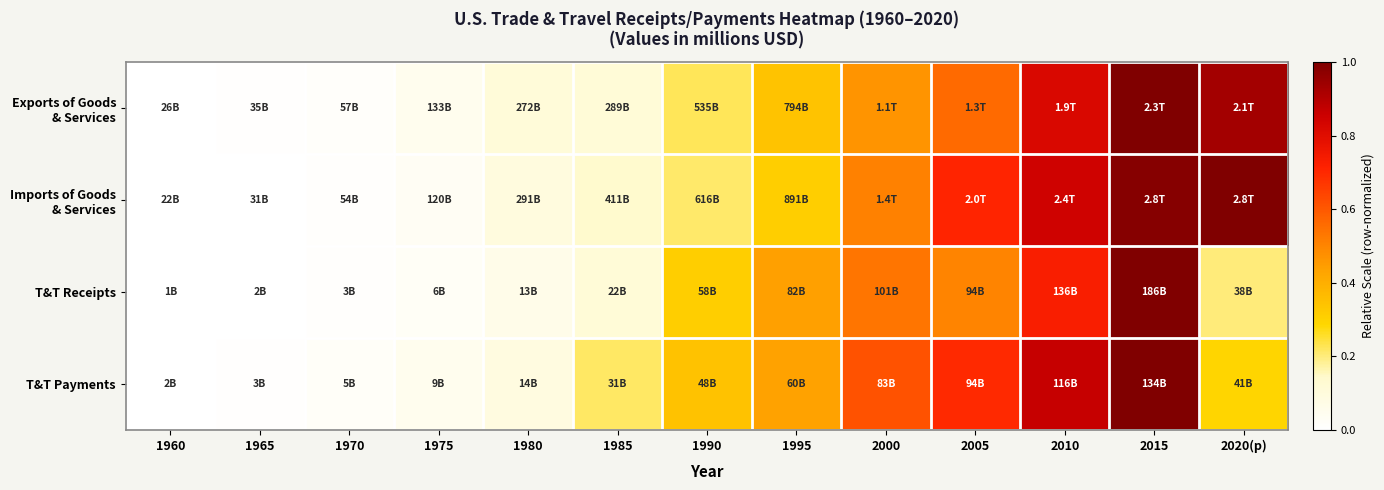

Rank the series by their maximum value, from highest to lowest.

Imports of Goods & Services, Exports of Goods & Services, T&T Receipts, T&T Payments